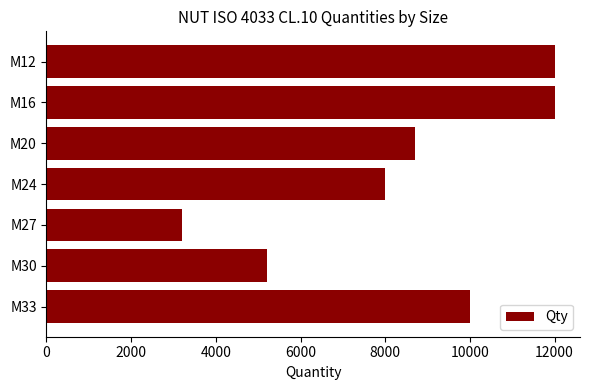

Reading top to bottom, list all the values displayed in this chart.

12000	12000	8700	8000	3200	5200	10000